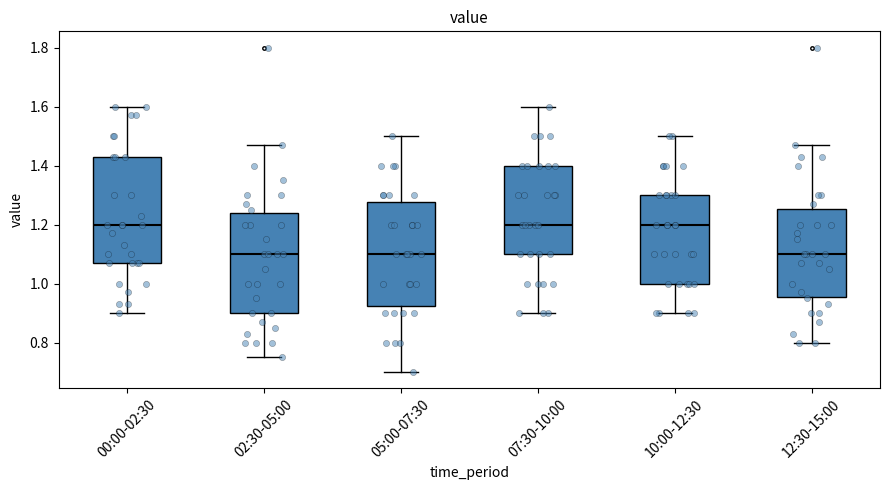

Reading left to right, read every box against the y-axis: the position of its median line, the range the box covers, and the ends of its whiskers. The values are not printed on the chart, so give them approximately, as read against the axis.

00:00-02:30: median 1.20, box 1.08 to 1.44, whiskers 0.90 to 1.60
02:30-05:00: median 1.10, box 0.90 to 1.24, whiskers 0.76 to 1.48
05:00-07:30: median 1.10, box 0.92 to 1.28, whiskers 0.70 to 1.50
07:30-10:00: median 1.20, box 1.10 to 1.40, whiskers 0.90 to 1.60
10:00-12:30: median 1.20, box 1.00 to 1.30, whiskers 0.90 to 1.50
12:30-15:00: median 1.10, box 0.96 to 1.26, whiskers 0.80 to 1.48